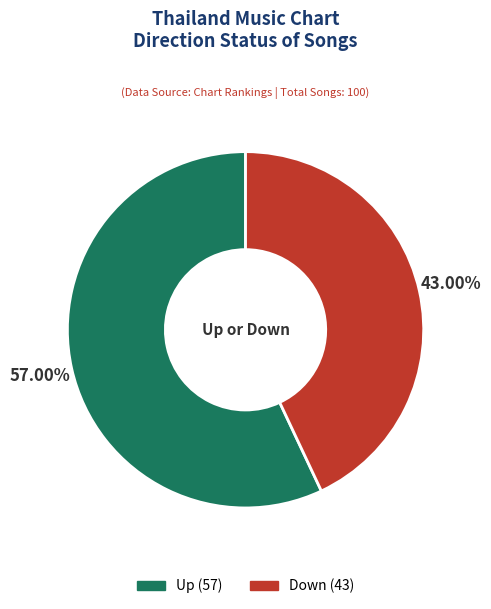

Is there any slice that represents more than half of the pie?

Yes